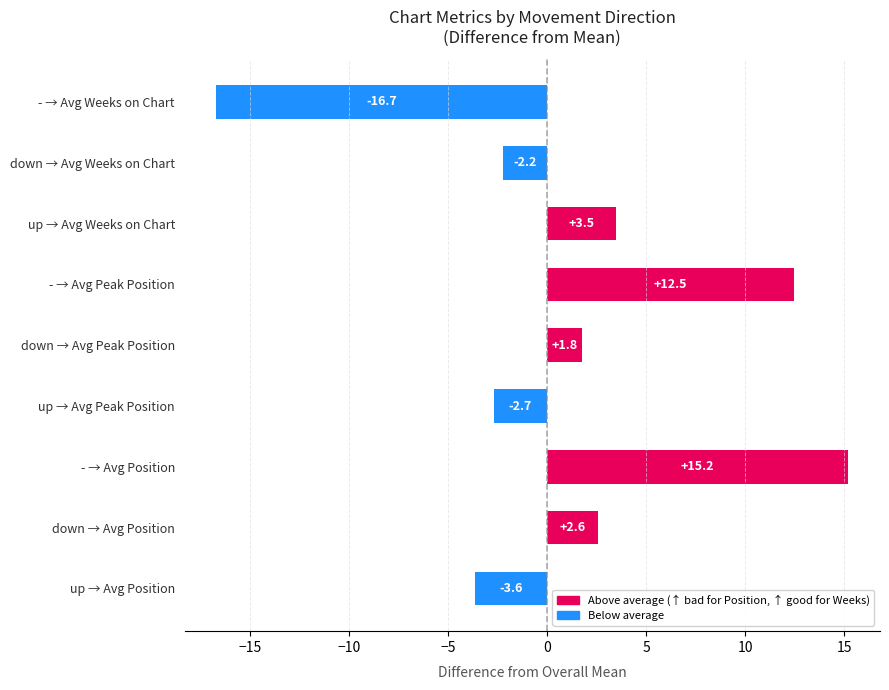

Rank the categories by value from lowest to highest.

- → Avg Weeks on Chart, up → Avg Position, up → Avg Peak Position, down → Avg Weeks on Chart, down → Avg Peak Position, down → Avg Position, up → Avg Weeks on Chart, - → Avg Peak Position, - → Avg Position